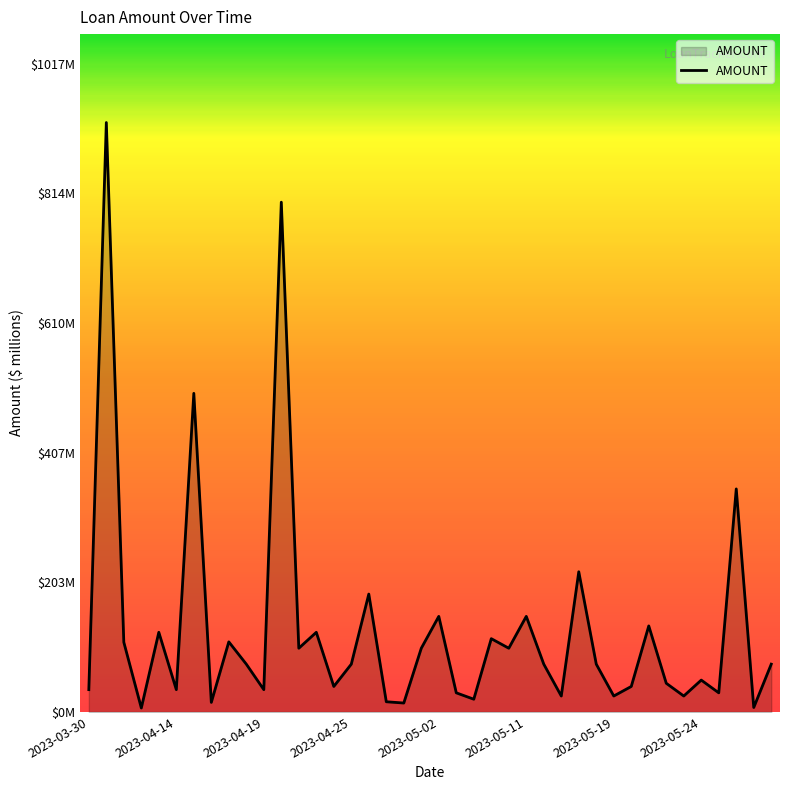

What is the maximum value shown in the chart?

925.0